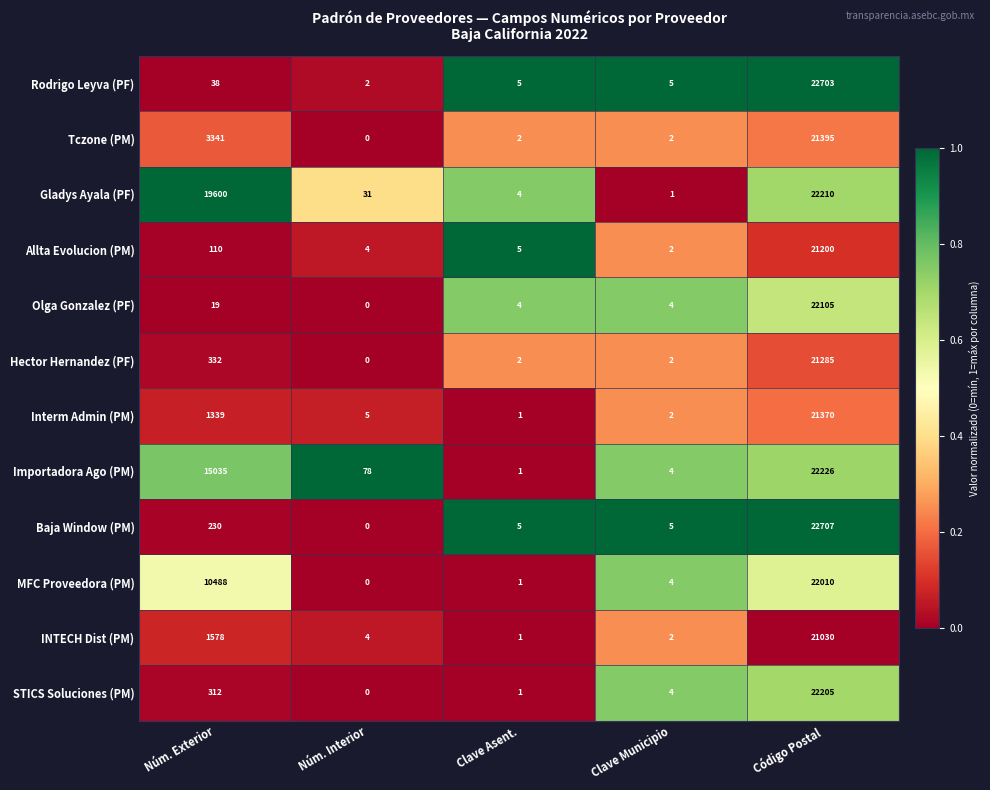

Which series has the largest total across all categories?

Gladys Ayala (PF)